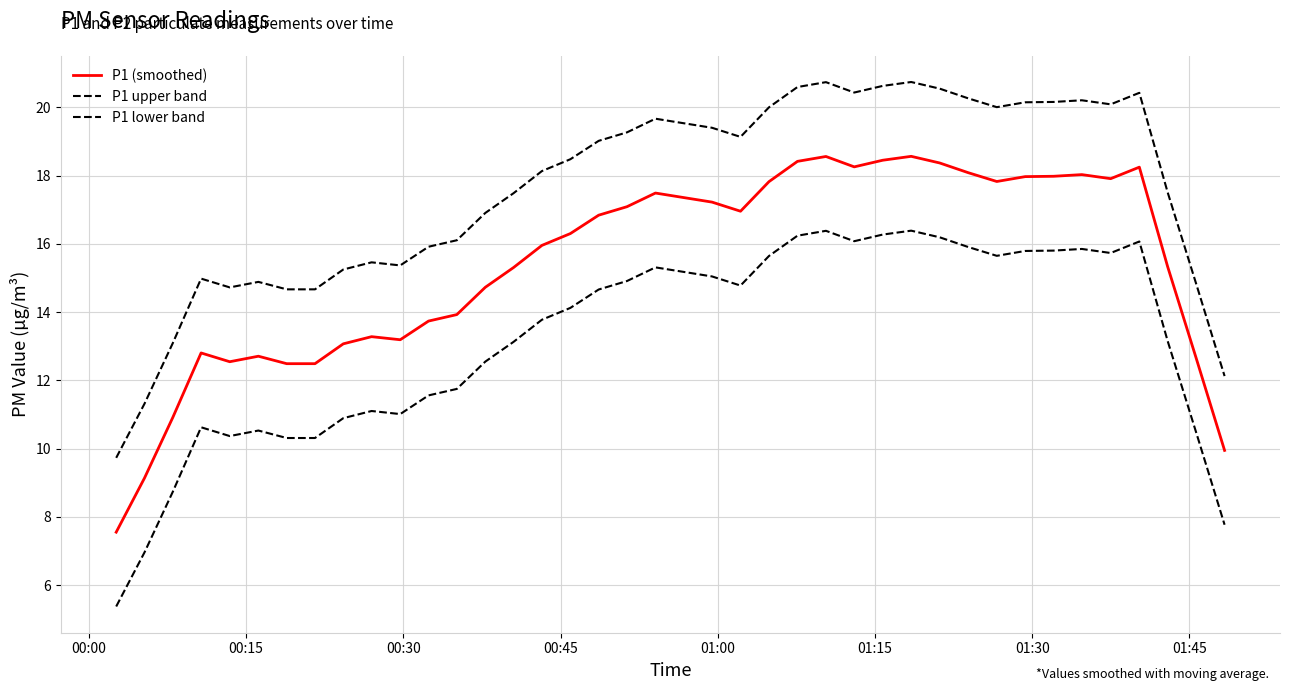

How many lines are shown in the chart?

3